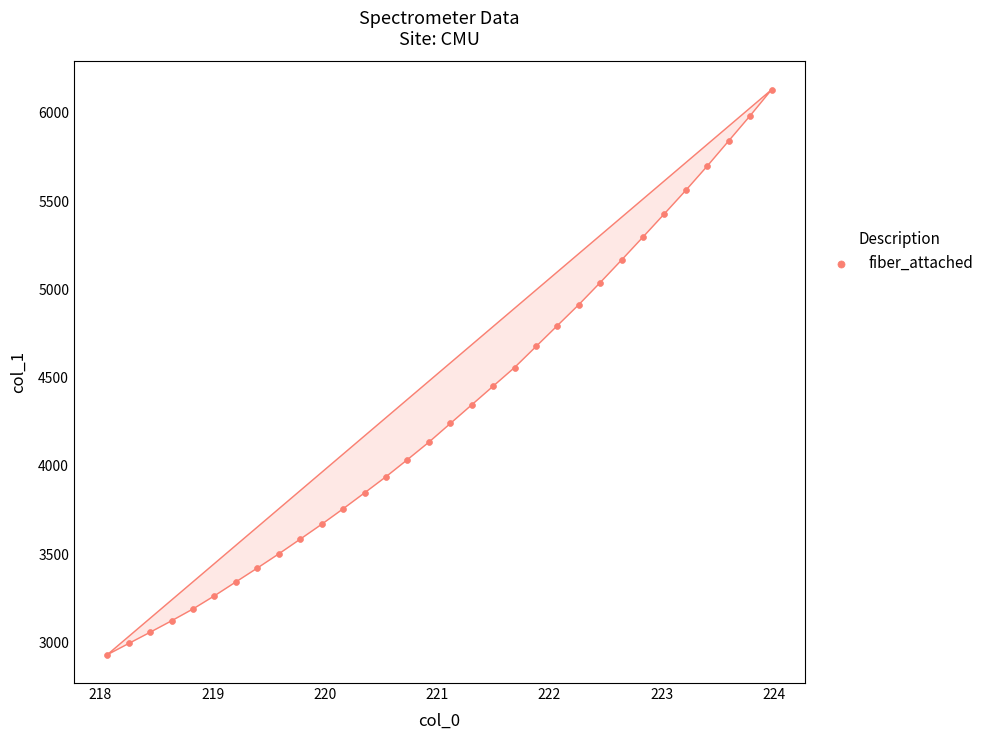

What is the range of X values (max minus min)?

5.9